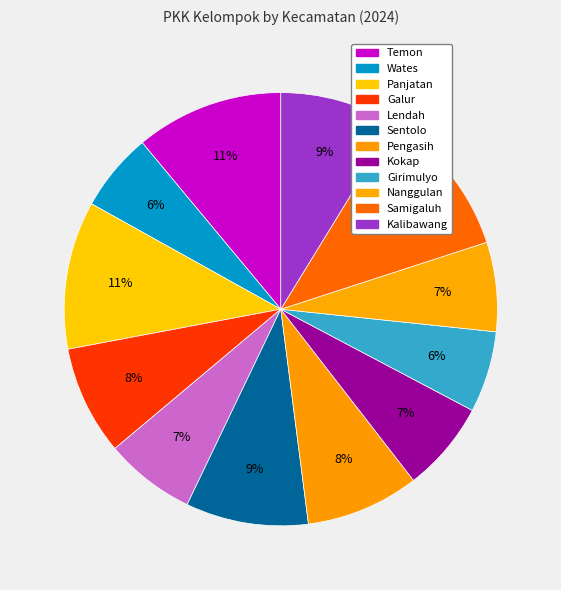

To the nearest percent, what portion does Lendah represent?

7%